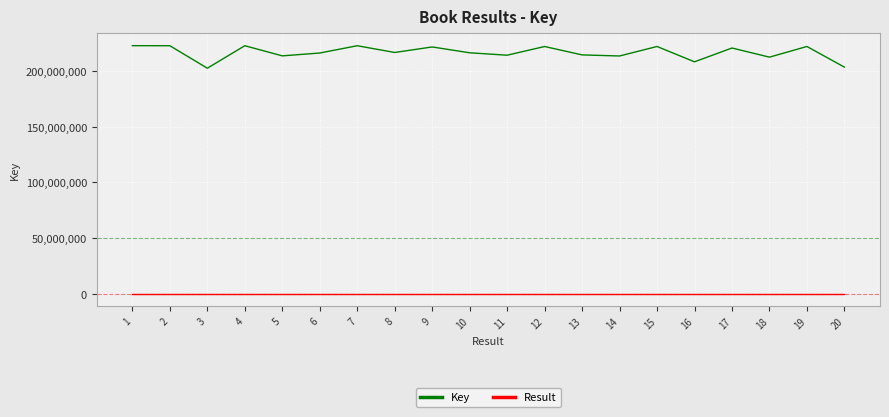

Which series has the largest total across all categories?

Key